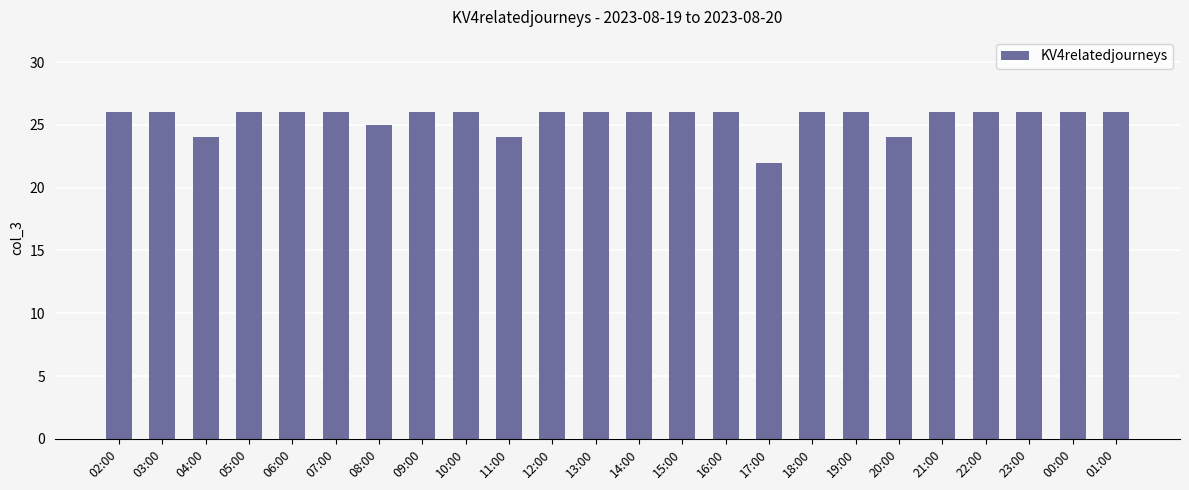

The chart shows a value of 26 at 21:00. True or false?

True